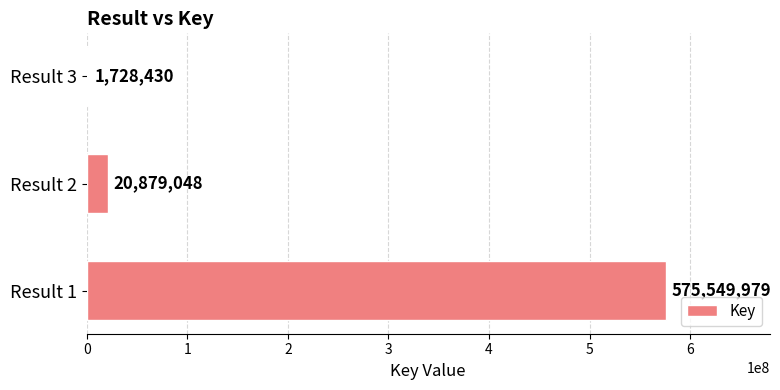

At which label is the value closest to 288639204?

Result 2